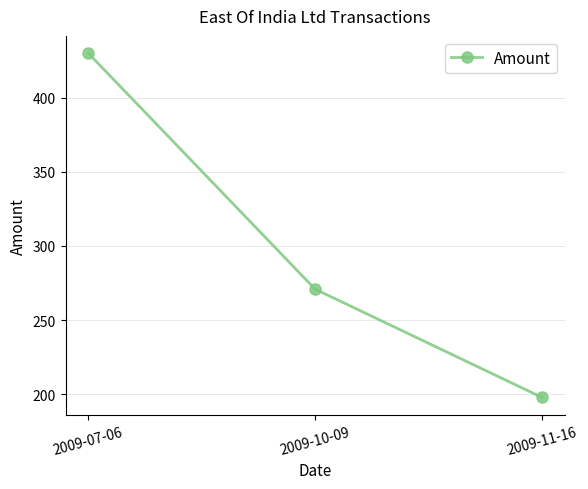

What is the value of the 2nd point from the left?

270.8